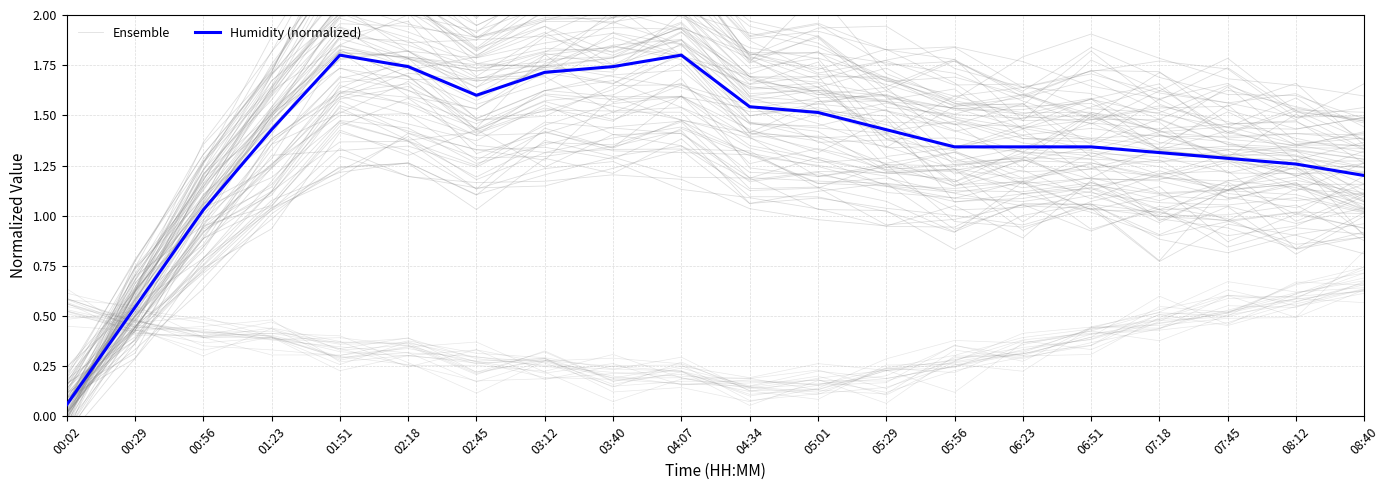

How many lines are shown in the chart?

2